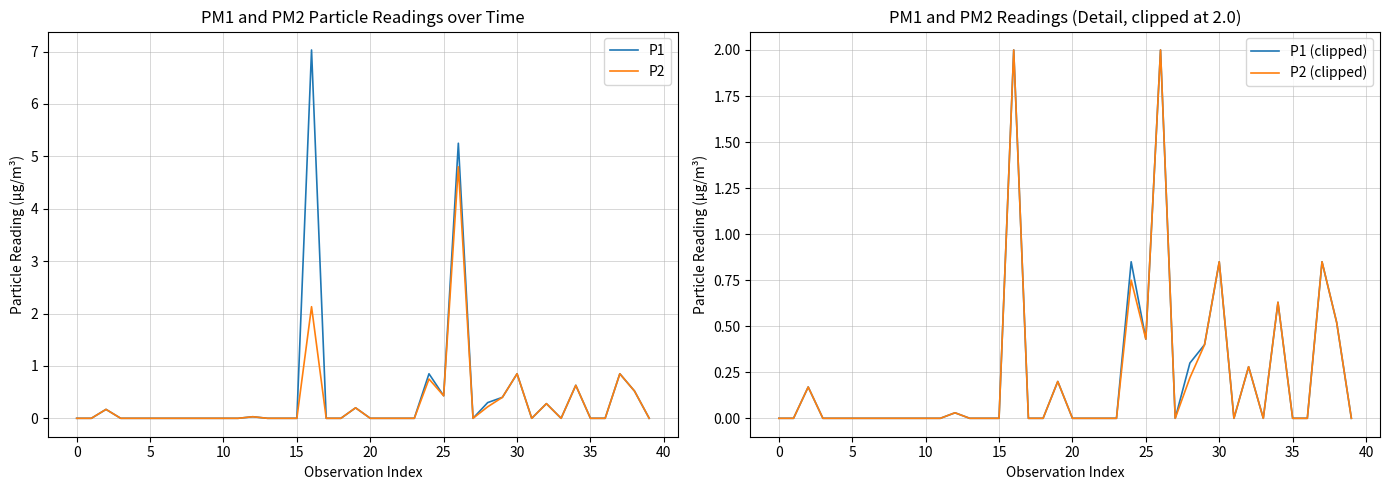

How many lines are shown in the chart?

4